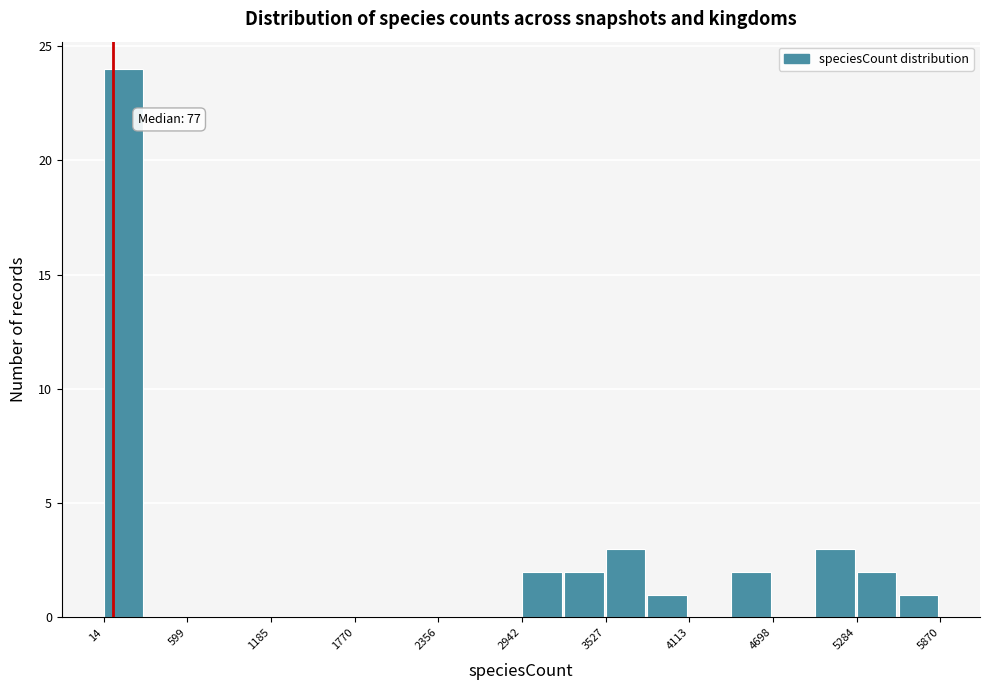

Around what value on the x-axis is the tallest bar? Give the approximate position of its centre, as read against the axis.

200